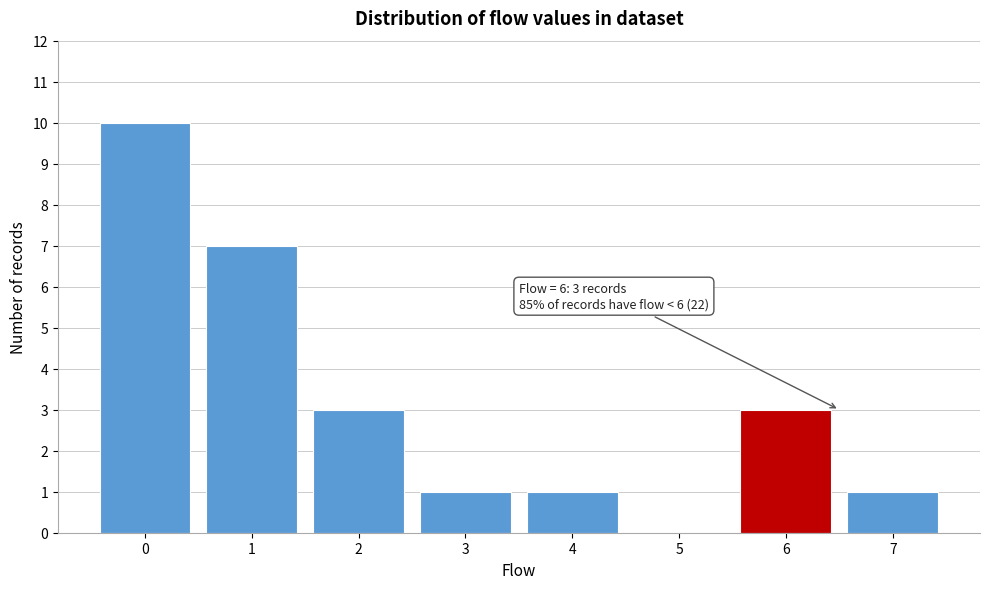

Over which range of the x-axis is the bar tallest?

-0.5 to 0.5